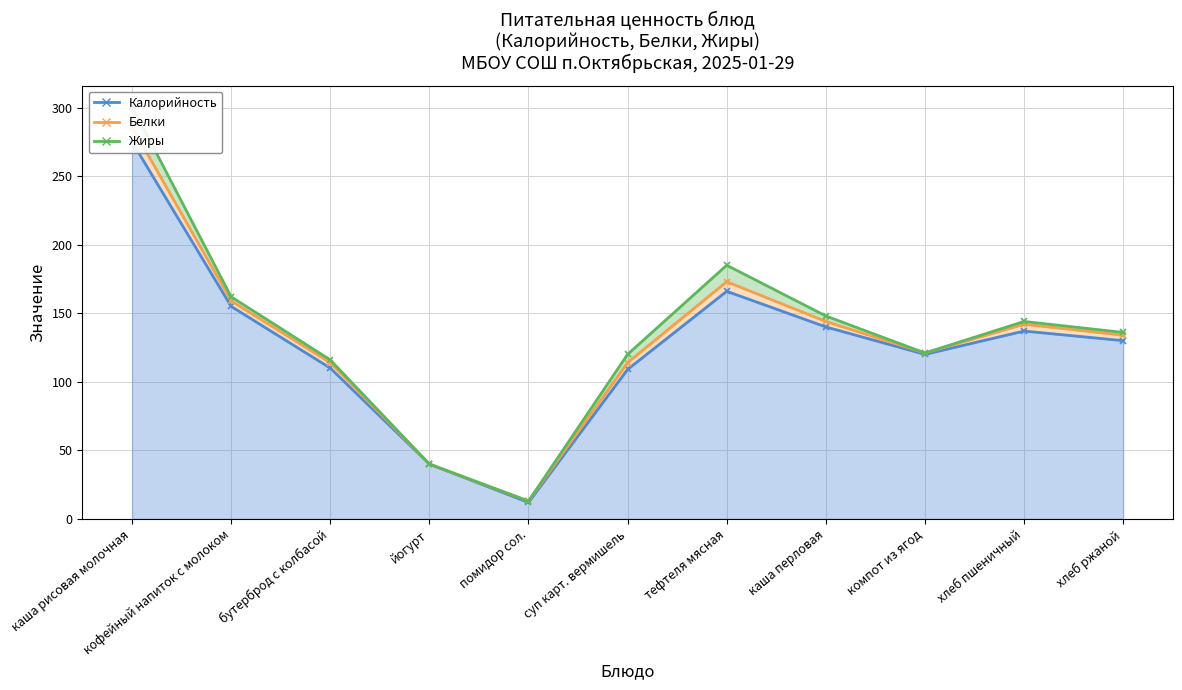

Between йогурт and хлеб ржаной, which series saw the biggest shift?

Калорийность